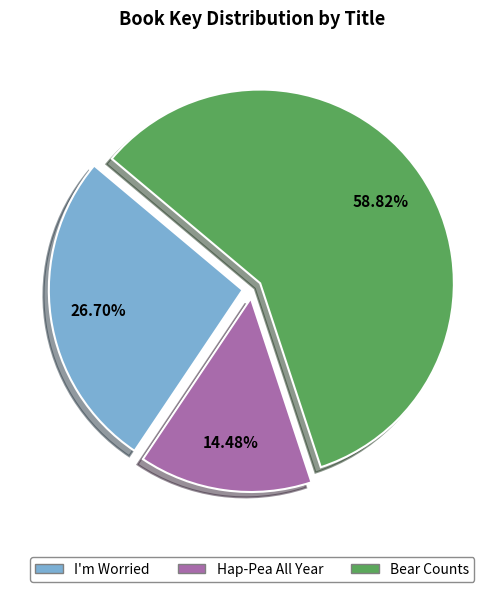

To the nearest percent, what percentage of the pie is Bear Counts?

59%